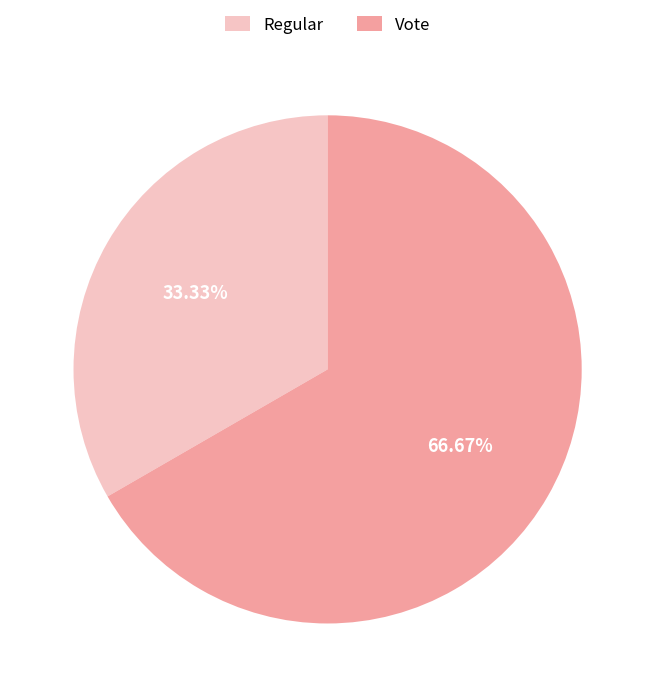

To the nearest percent, what percentage of the pie is Regular?

33%